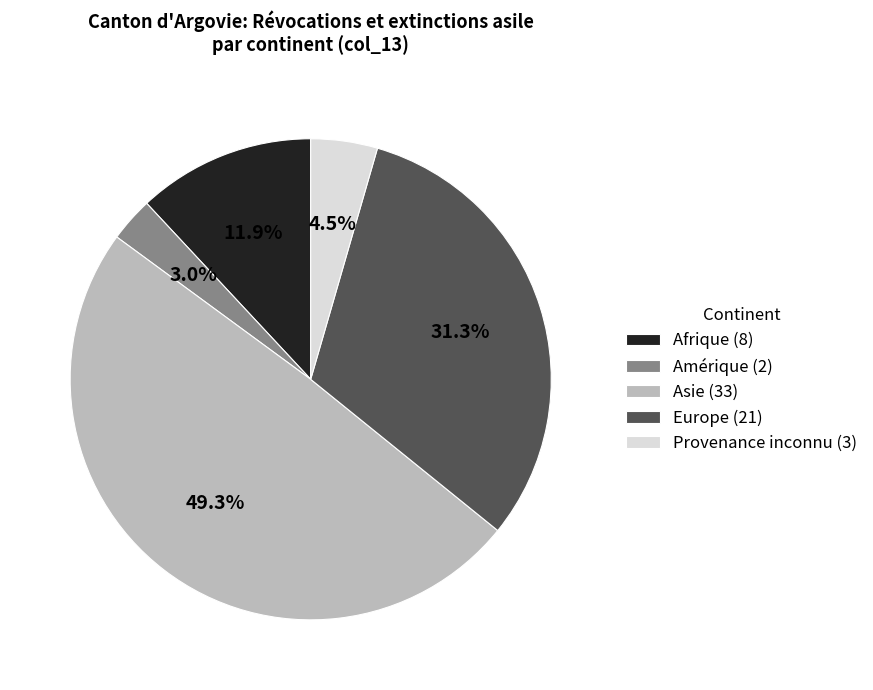

What is the ratio of the value at Provenance inconnu (3) to the value at Afrique (8)?

0.4